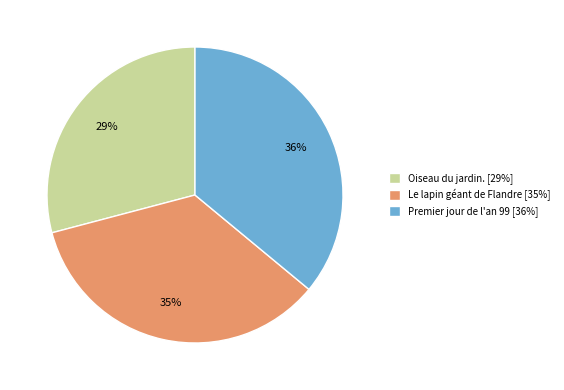

Is there any slice that represents more than half of the pie?

No